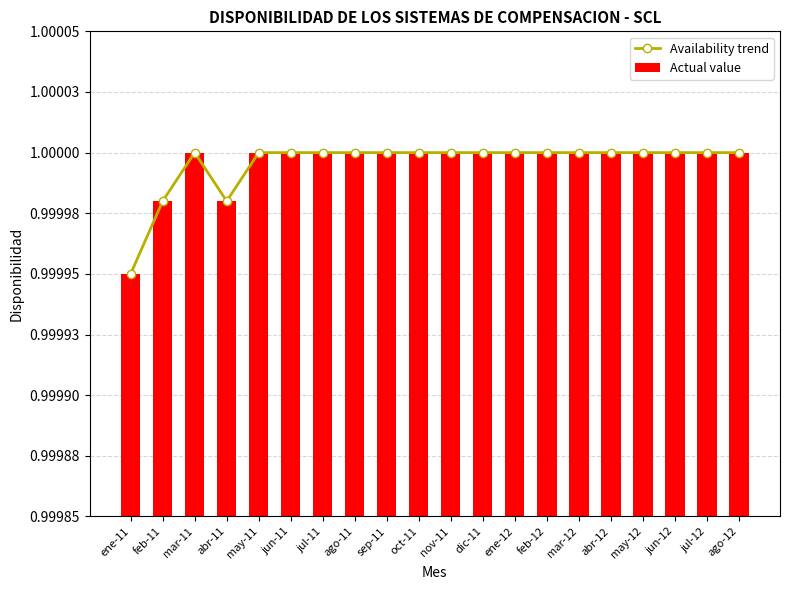

What is the value of the Actual value bar at the 8th from the left?

1.0